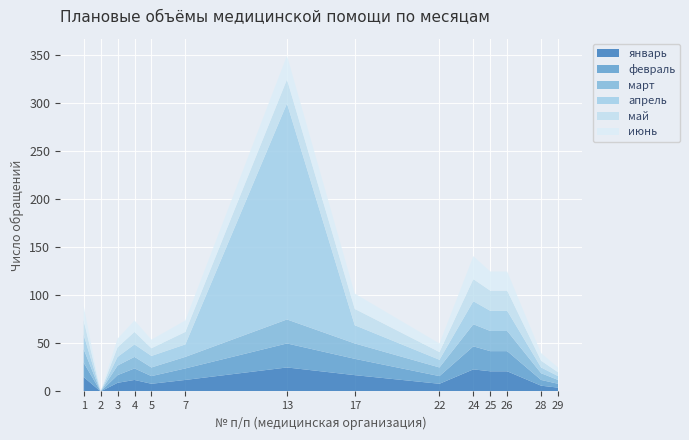

Reading left to right, what are all the values shown in this chart?

январь: 15	0	9	12	8	12	25	17	8	23	21	21	6	4
февраль: 15	0	8	12	8	12	25	17	8	24	21	21	6	4
март: 14	0	10	12	9	12	25	16	9	23	21	21	7	4
апрель: 15	0	9	13	12	13	225	19	8	24	21	21	6	4
май: 15	0	10	13	8	13	25	17	8	23	21	21	7	4
июнь: 15	0	9	12	9	12	25	16	9	24	20	20	8	5